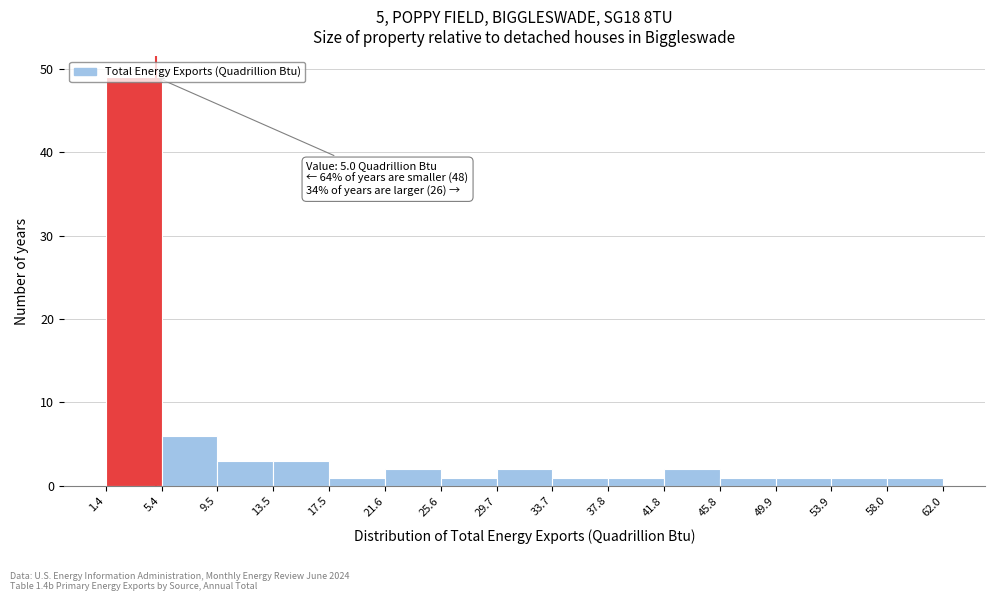

Over which range of the x-axis is the bar tallest?

1.4 to 5.4